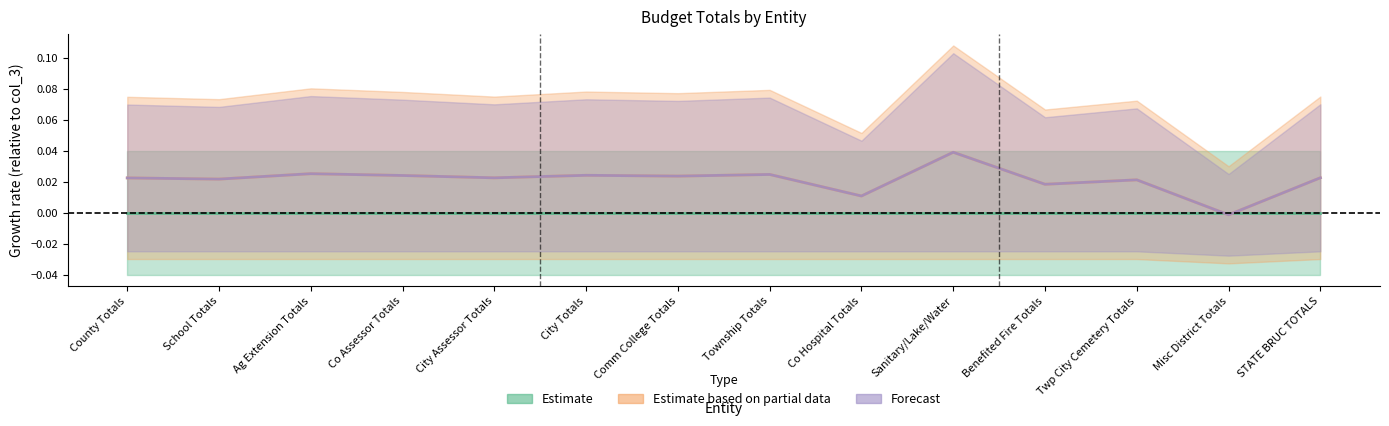

Reading right to left, transcribe all the data shown in this chart.

Estimate (col_3 center): STATE BRUC TOTALS=0.0	Misc District Totals=0.0	Twp City Cemetery Totals=0.0	Benefited Fire Totals=0.0	Sanitary/Lake/Water=0.0	Co Hospital Totals=0.0	Township Totals=0.0	Comm College Totals=0.0	City Totals=0.0	City Assessor Totals=0.0	Co Assessor Totals=0.0	Ag Extension Totals=0.0	School Totals=0.0	County Totals=0.0
Estimate partial (col_4 center): STATE BRUC TOTALS=0.0	Misc District Totals=-0.0	Twp City Cemetery Totals=0.0	Benefited Fire Totals=0.0	Sanitary/Lake/Water=0.0	Co Hospital Totals=0.0	Township Totals=0.0	Comm College Totals=0.0	City Totals=0.0	City Assessor Totals=0.0	Co Assessor Totals=0.0	Ag Extension Totals=0.0	School Totals=0.0	County Totals=0.0
Forecast (col_6 center): STATE BRUC TOTALS=0.0	Misc District Totals=-0.0	Twp City Cemetery Totals=0.0	Benefited Fire Totals=0.0	Sanitary/Lake/Water=0.0	Co Hospital Totals=0.0	Township Totals=0.0	Comm College Totals=0.0	City Totals=0.0	City Assessor Totals=0.0	Co Assessor Totals=0.0	Ag Extension Totals=0.0	School Totals=0.0	County Totals=0.0